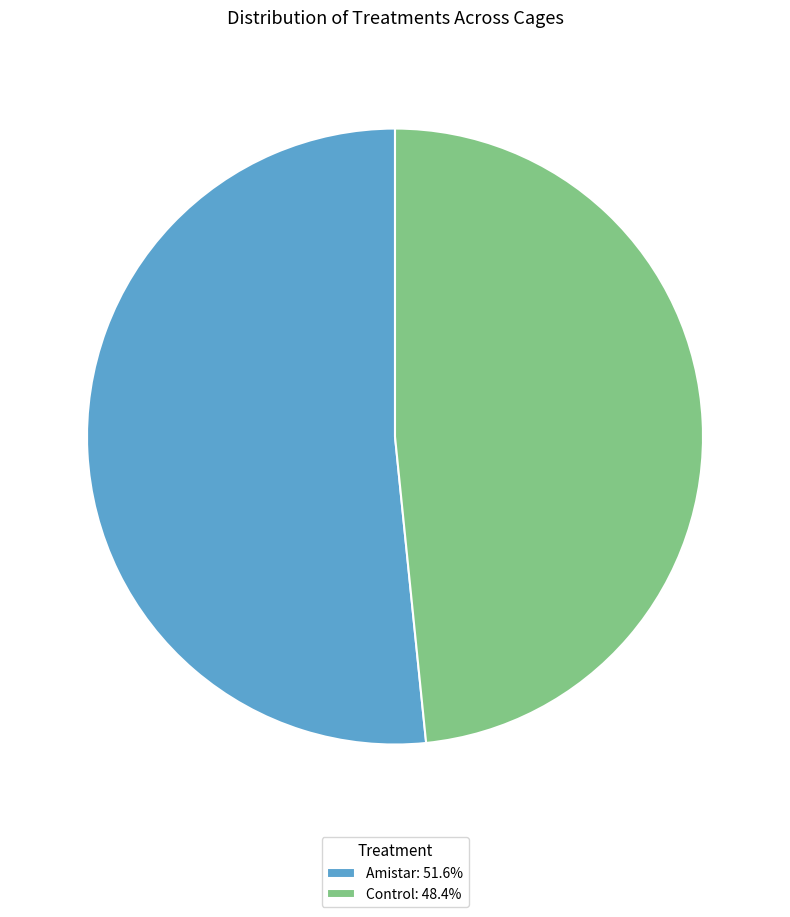

Approximately how many times larger is the value at Control compared to Amistar?

0.9